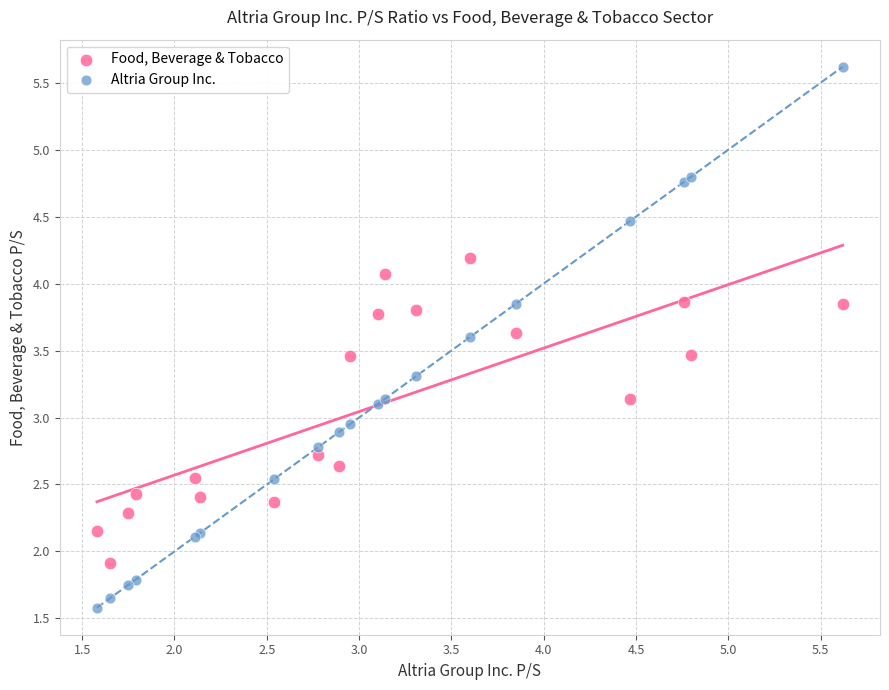

Which series contains the lowest Y value?

Altria Group Inc.